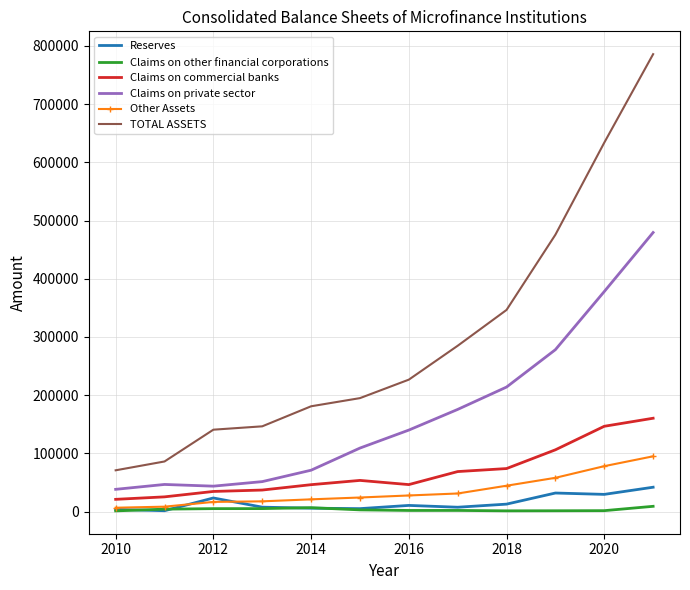

What is the lowest value of the Claims on commercial banks series?

21049.7